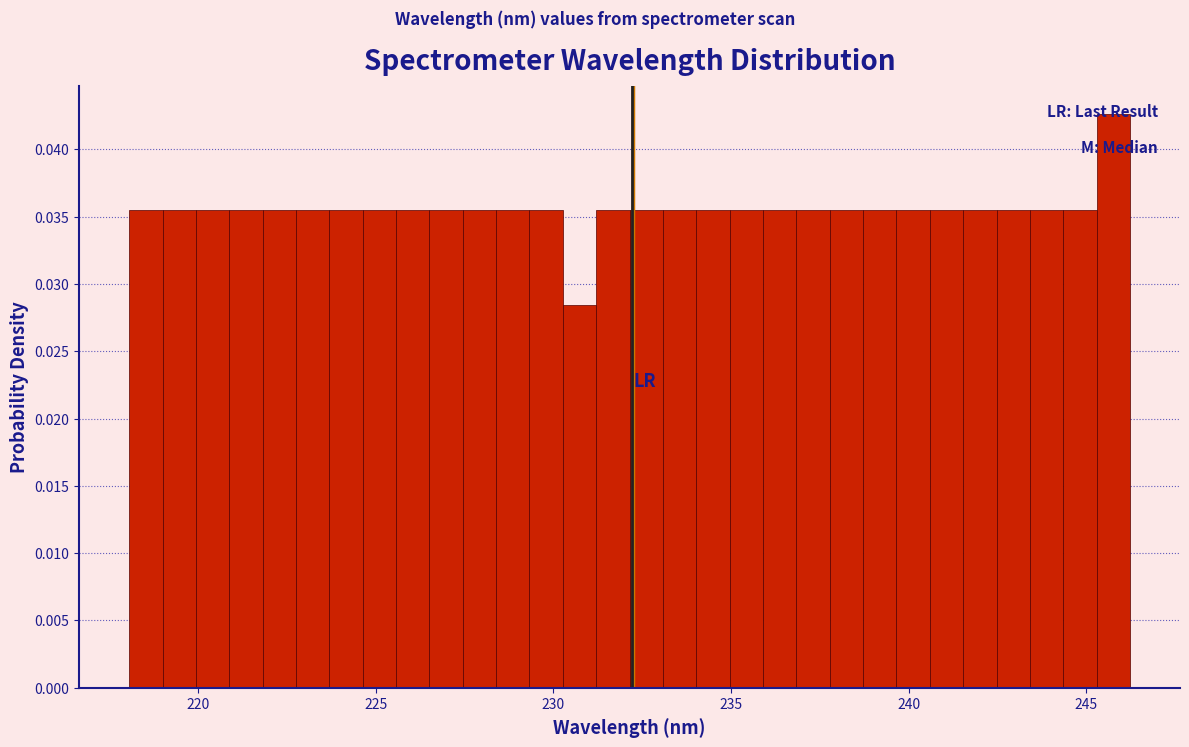

Around what value on the x-axis is the tallest bar? Give the approximate position of its centre, as read against the axis.

246.0